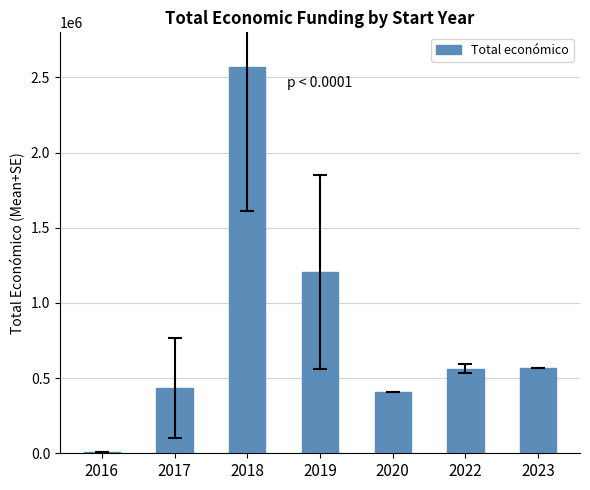

Is it true that the value at 2022 is 563581.4?

True